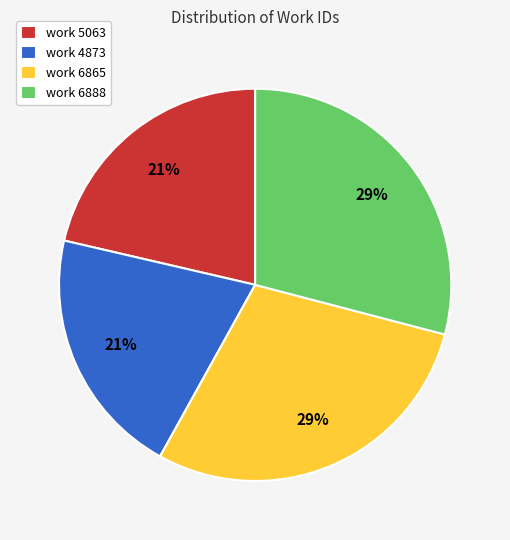

Count the number of slices in the pie.

4